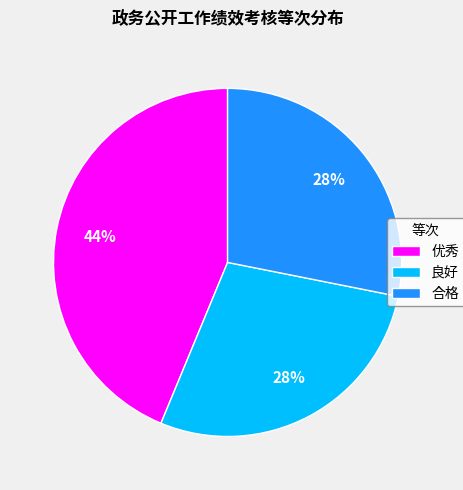

What percentage is the 良好 slice, to the nearest percent?

28%